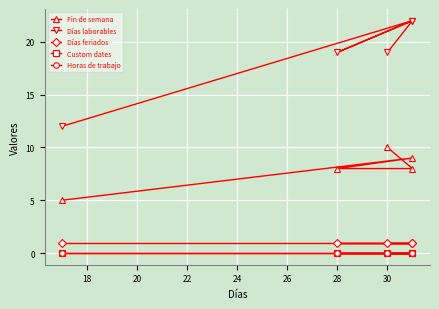

What is the highest value of the Días laborables series?

22